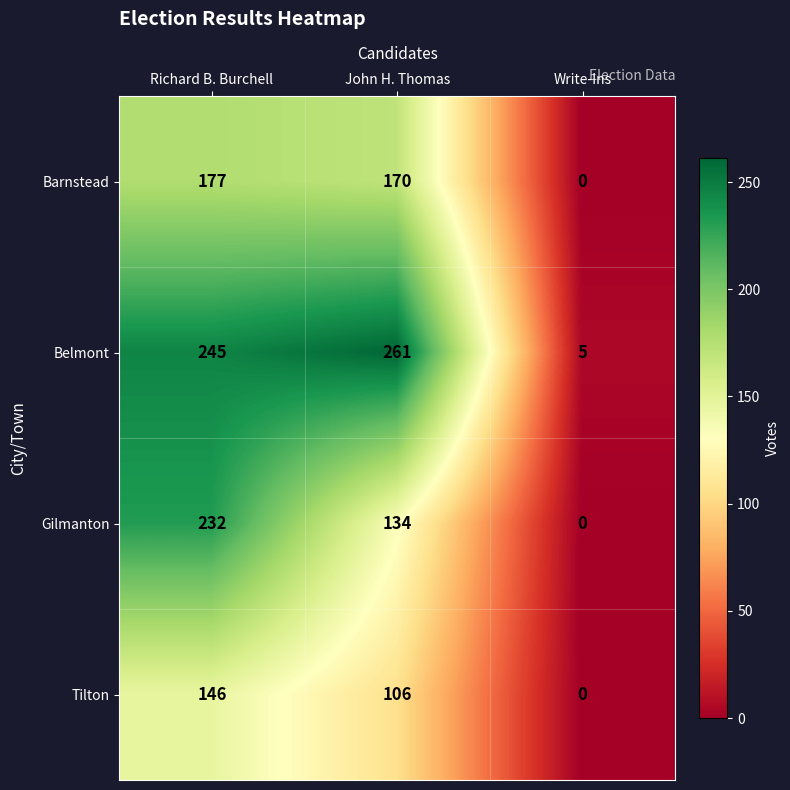

The Gilmanton series shows 232 at Richard B. Burchell. True or false?

True